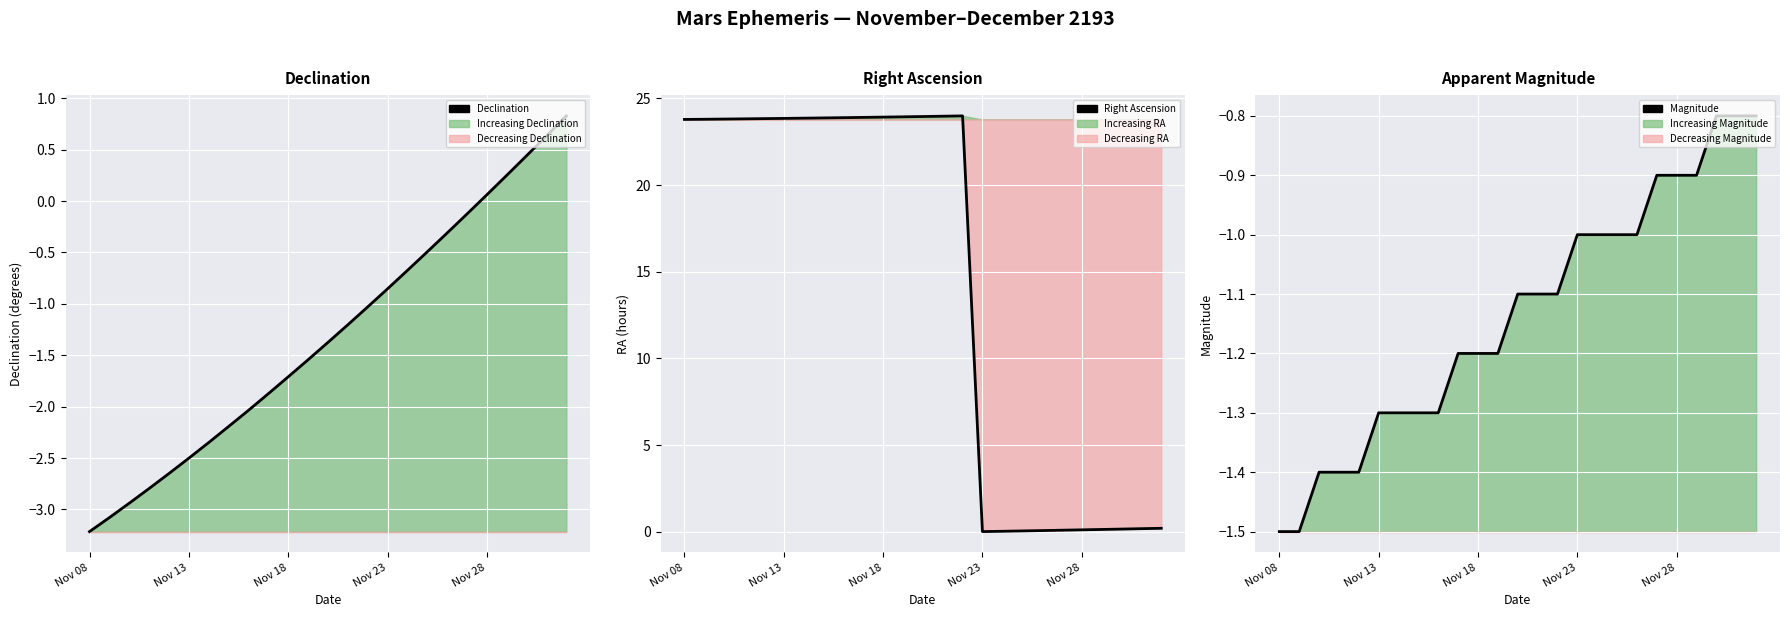

Which series has the largest total across all categories?

Right Ascension